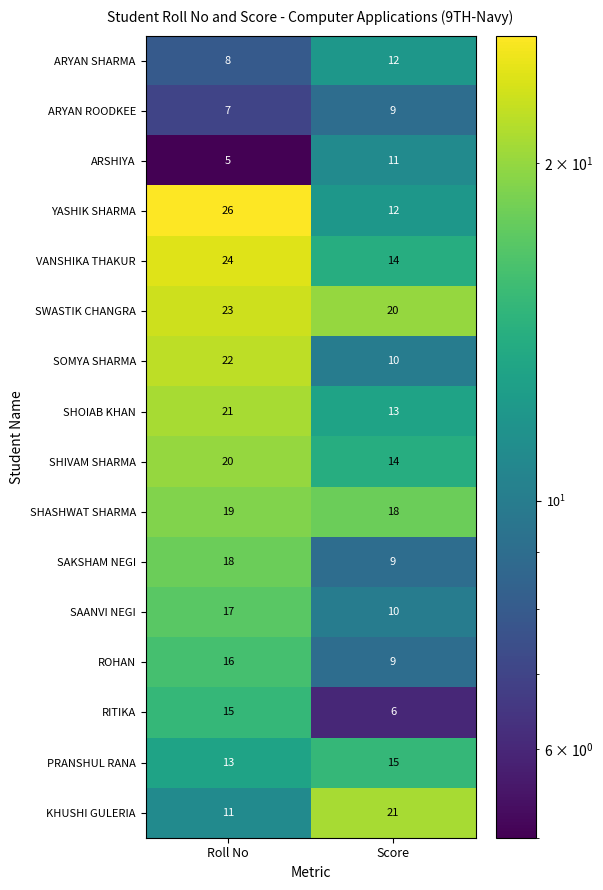

What is the average value of the VANSHIKA THAKUR series?

19